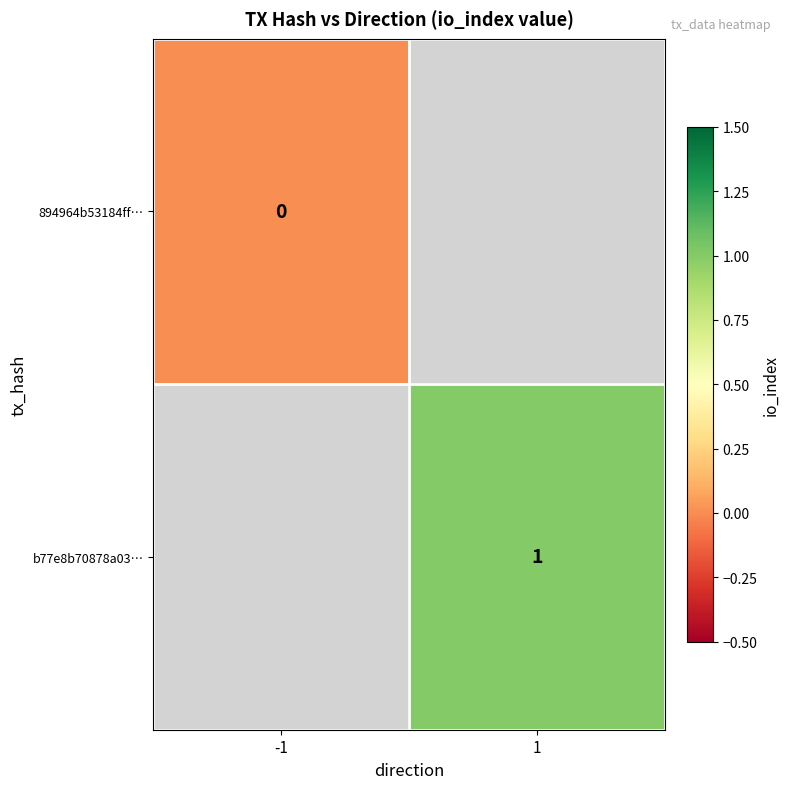

How many series are shown in this chart?

2